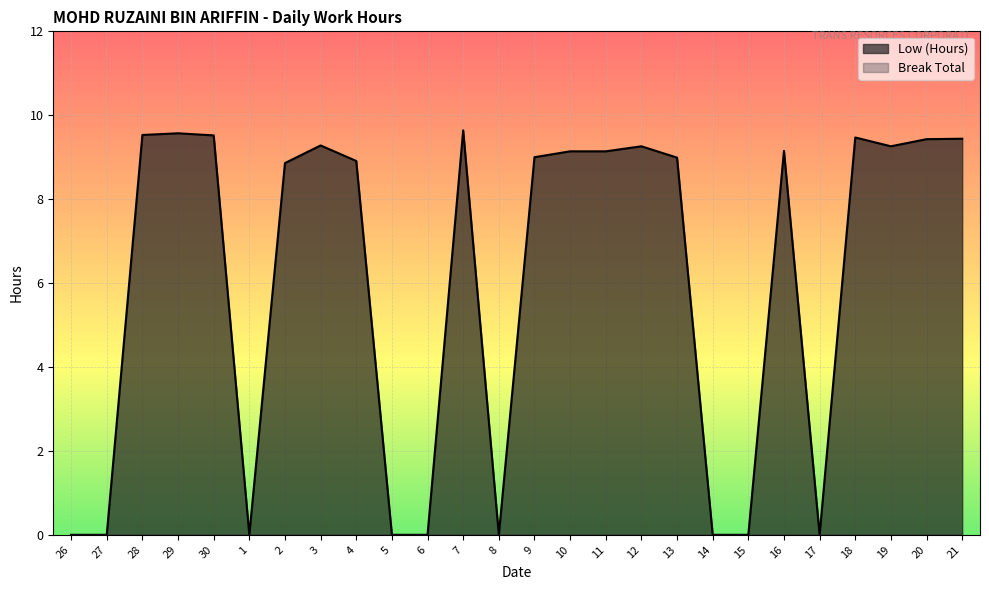

What is the maximum value shown in the chart?

9.6